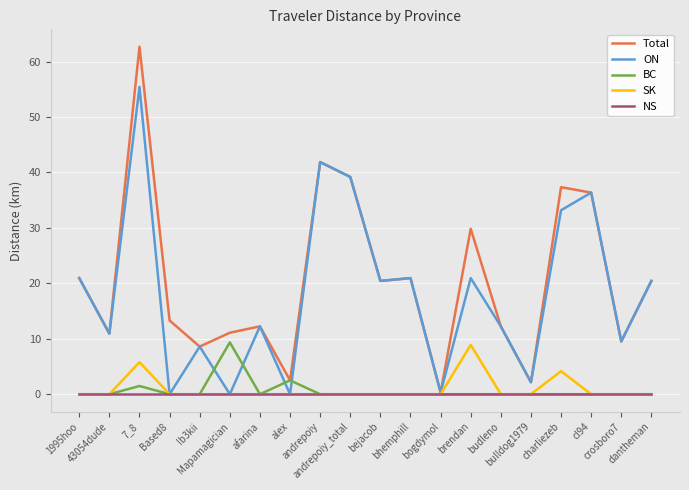

What position from the left is afarina?

7